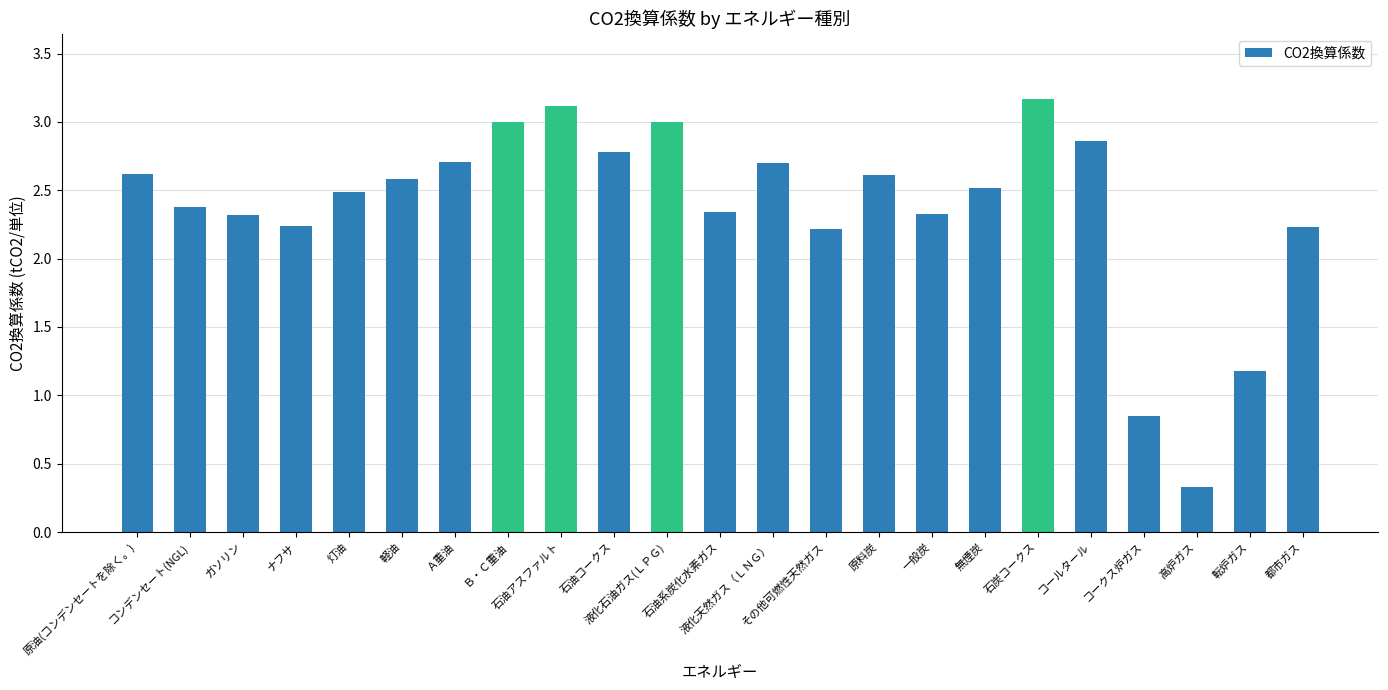

What is the sum of all values?

54.6